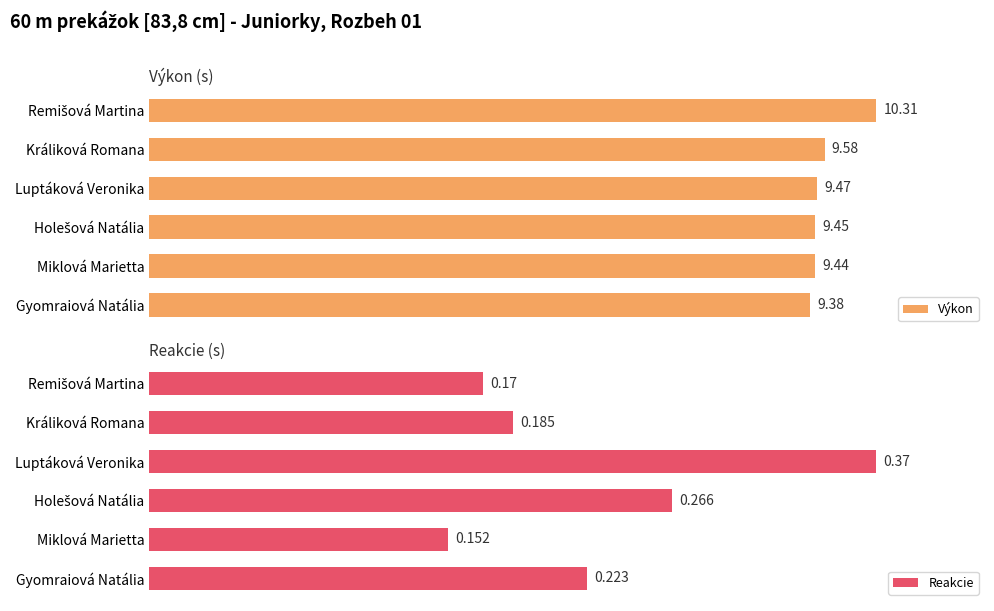

Where is Výkon nearest to the value 9?

Gyomraiová Natália